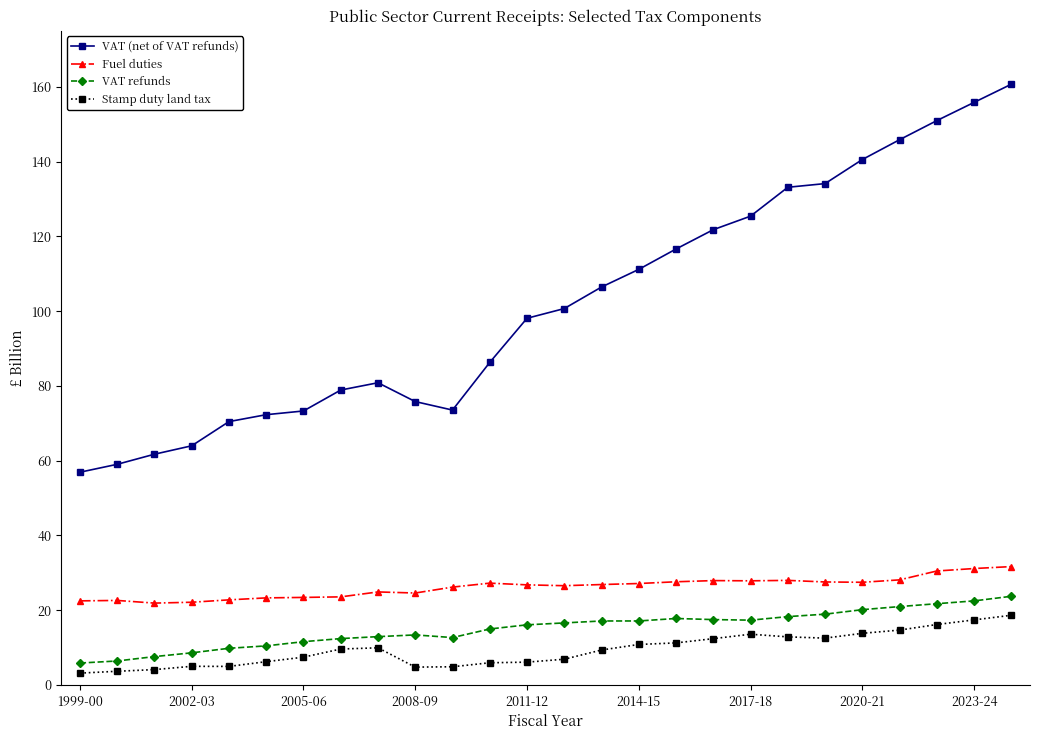

True or false: VAT refunds has more than 0 interior local peaks.

True